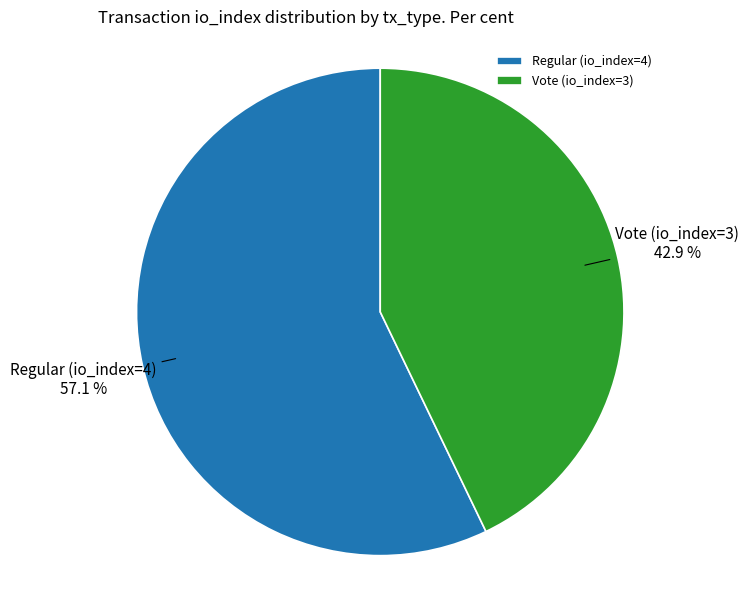

True or false: Regular (io_index=4) accounts for 44% of the total.

False